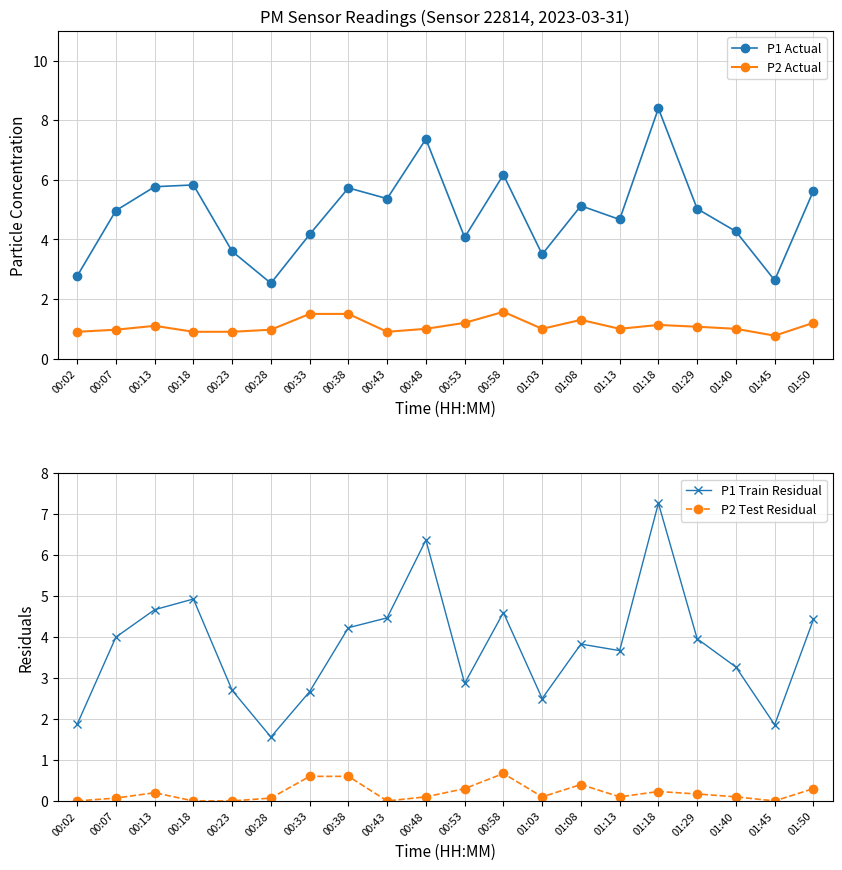

What is the maximum value for P1 Actual?

8.4